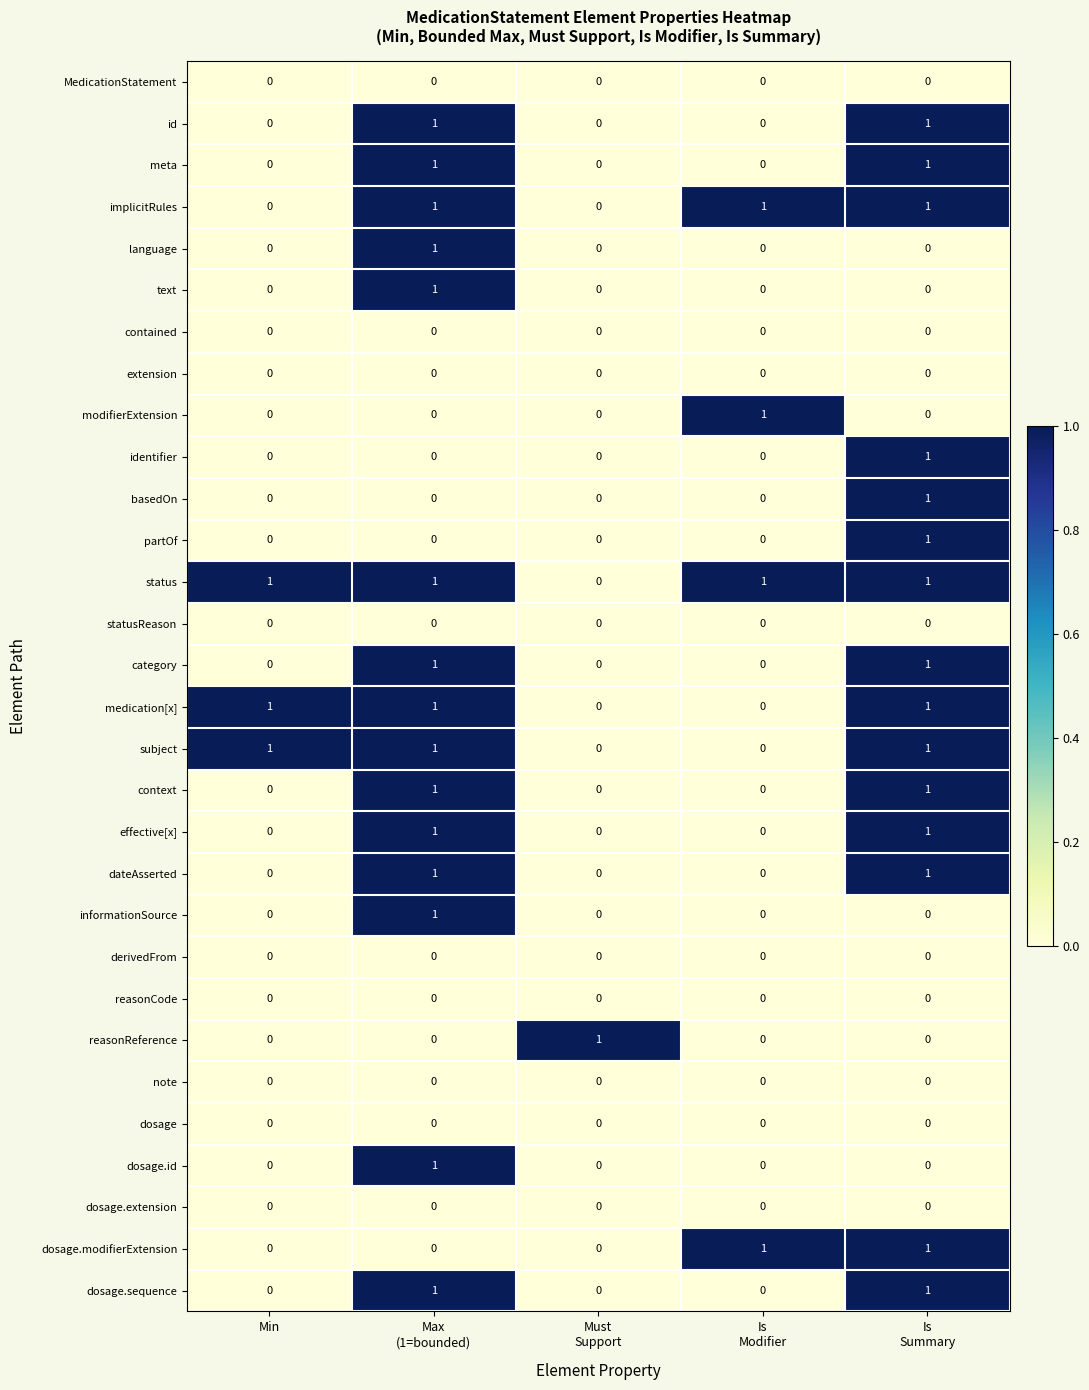

Is it true that dateAsserted equals 0 at Min?

True